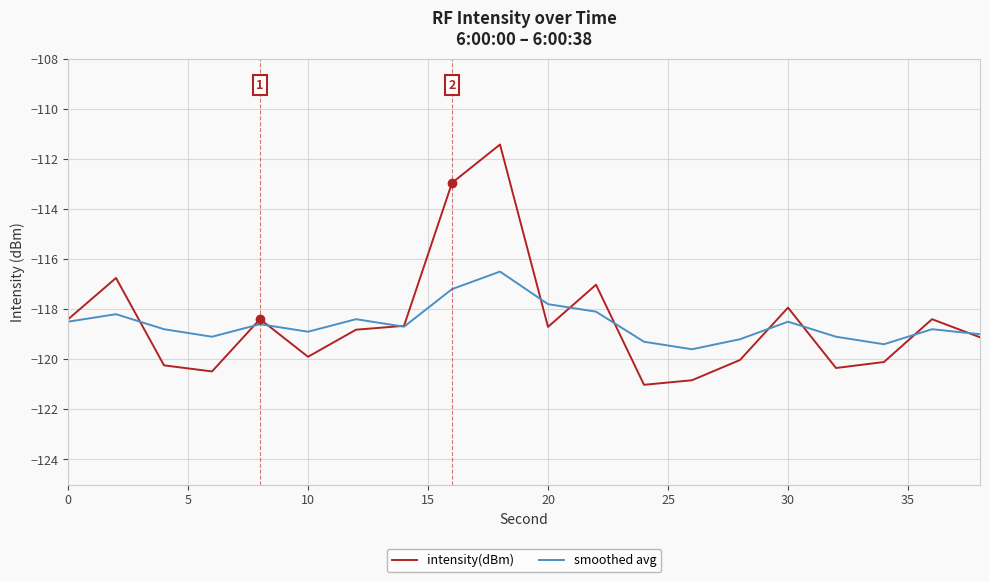

What is the smallest value displayed?

-121.0